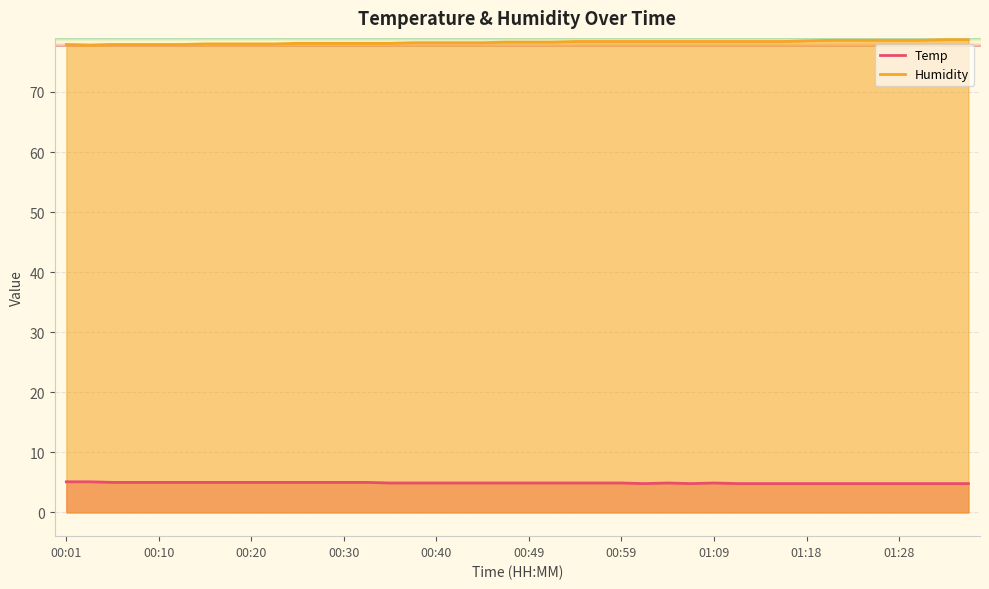

Which series has the largest total across all categories?

Humidity